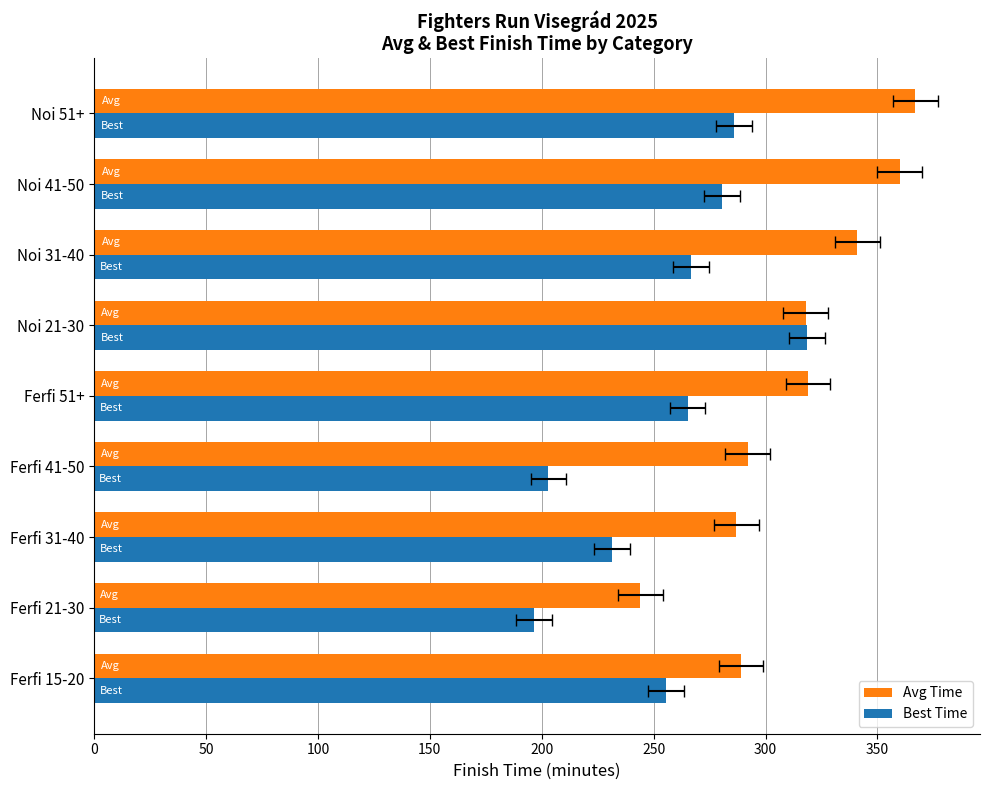

What is the difference between the highest and lowest values at Ferfi 21-30?

47.4